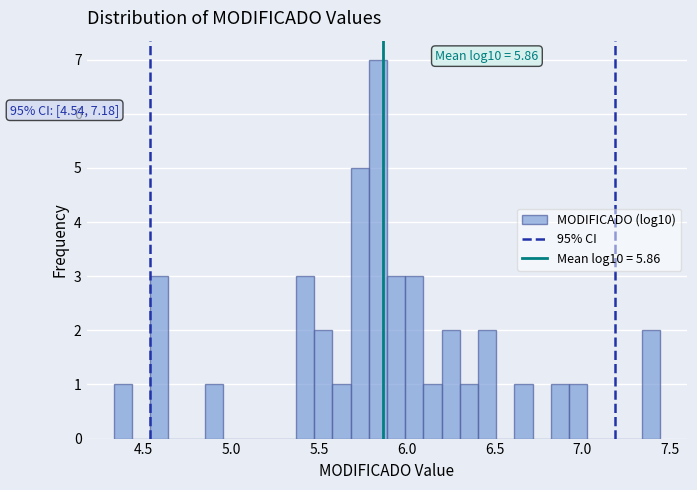

Read against the x-axis, roughly where is the centre of the tallest bar?

5.85